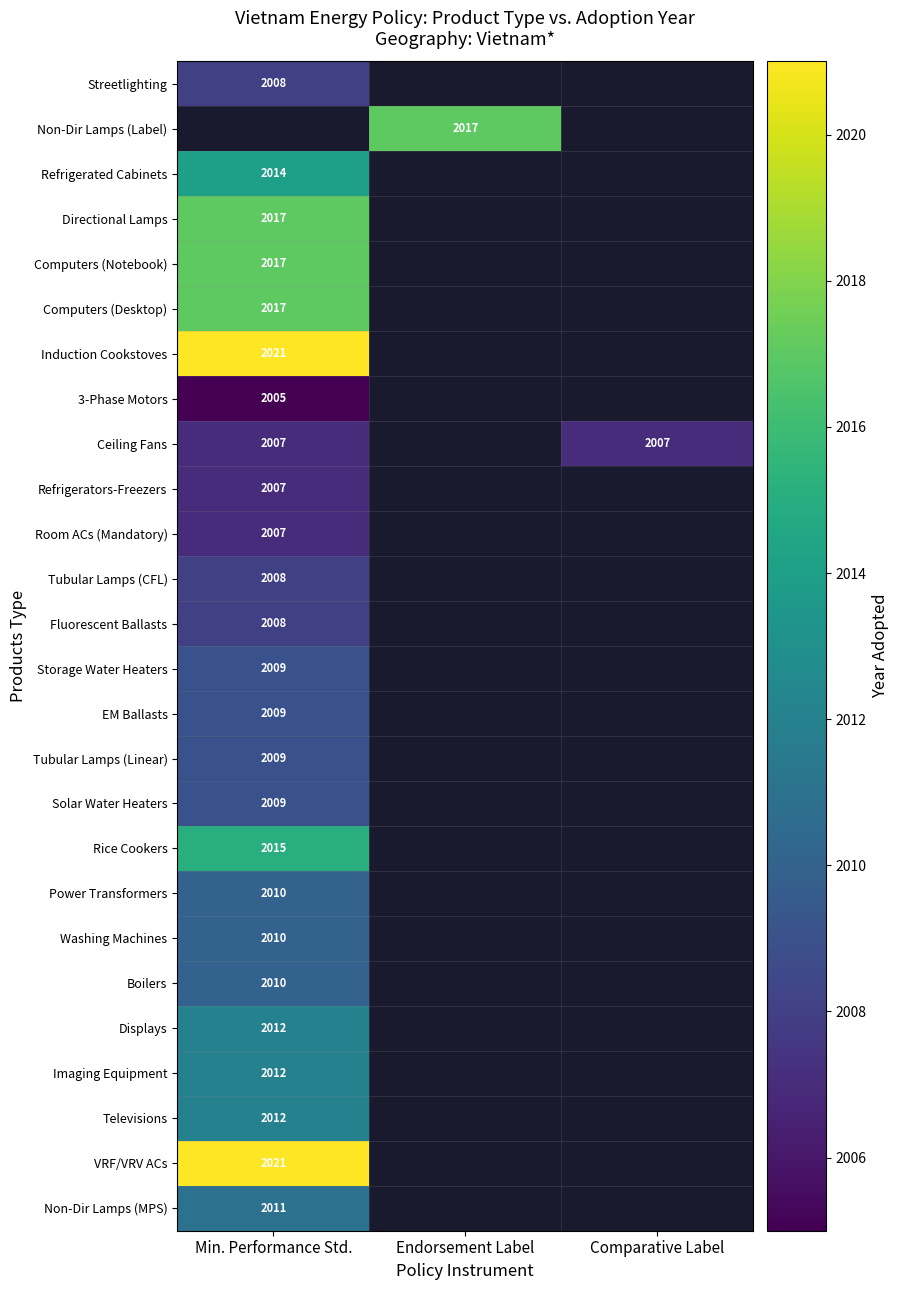

Is it true that Tubular Lamps (Linear) equals 2009 at Min. Performance Std.?

True